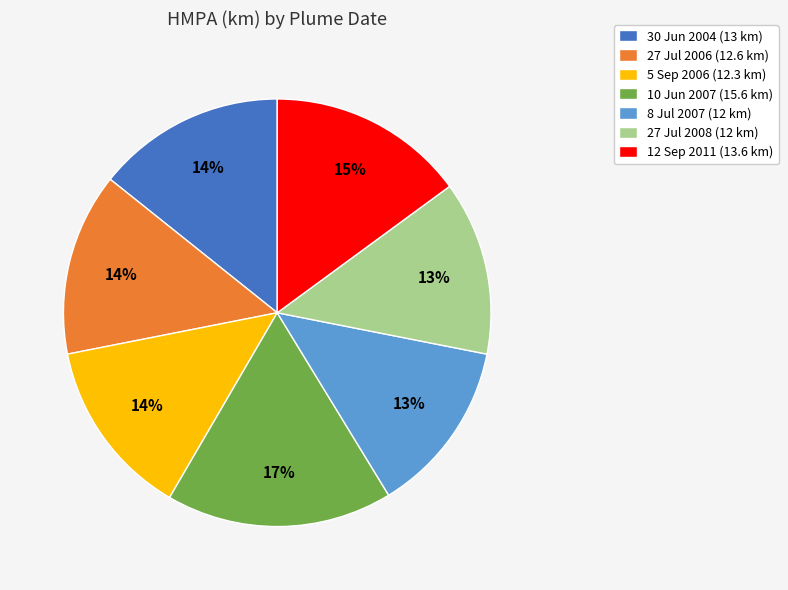

Combined, do 30 Jun 2004 (13 km) and 27 Jul 2008 (12 km) account for over 50%?

No